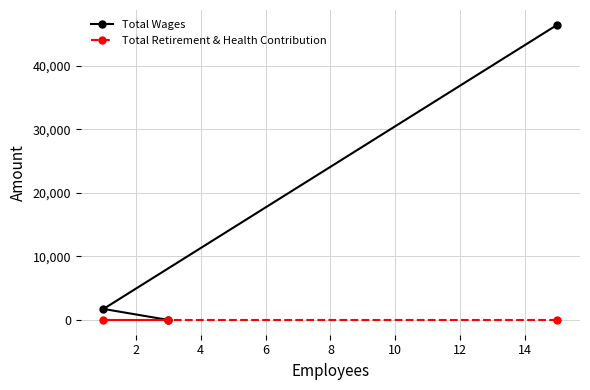

Which series has the largest total across all categories?

Total Wages